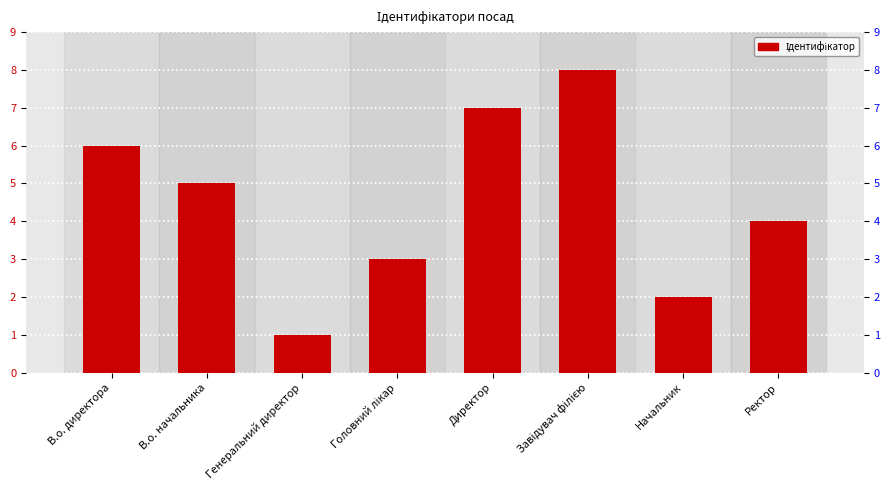

Reading left to right, transcribe all the data shown in this chart.

6	5	1	3	7	8	2	4